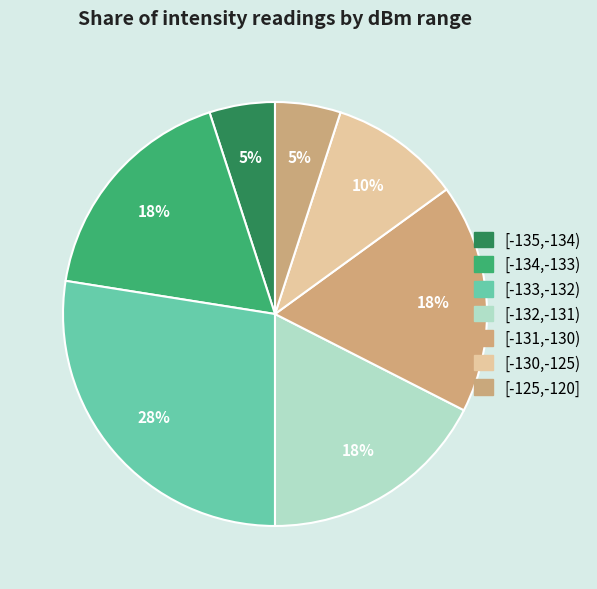

How many slices are in this pie chart?

7